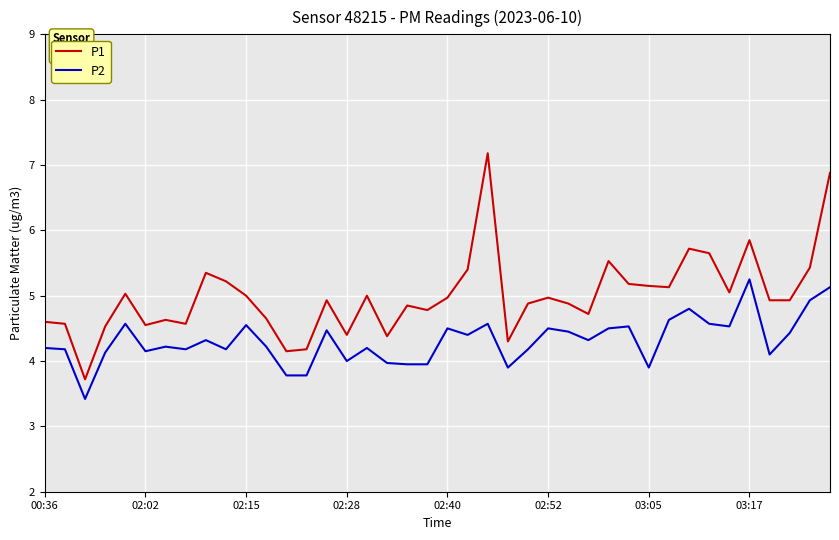

Which series has the largest total across all categories?

P1